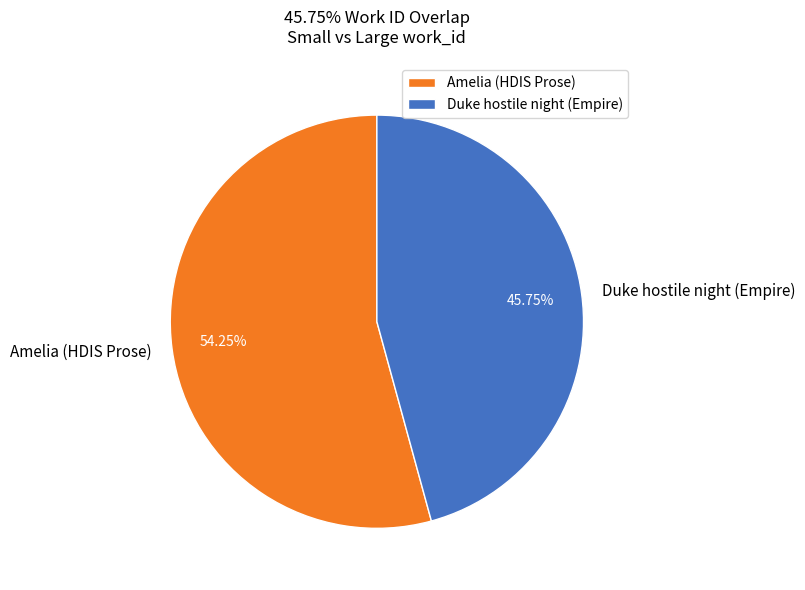

Which slice represents more than half of the pie?

Amelia (HDIS Prose)